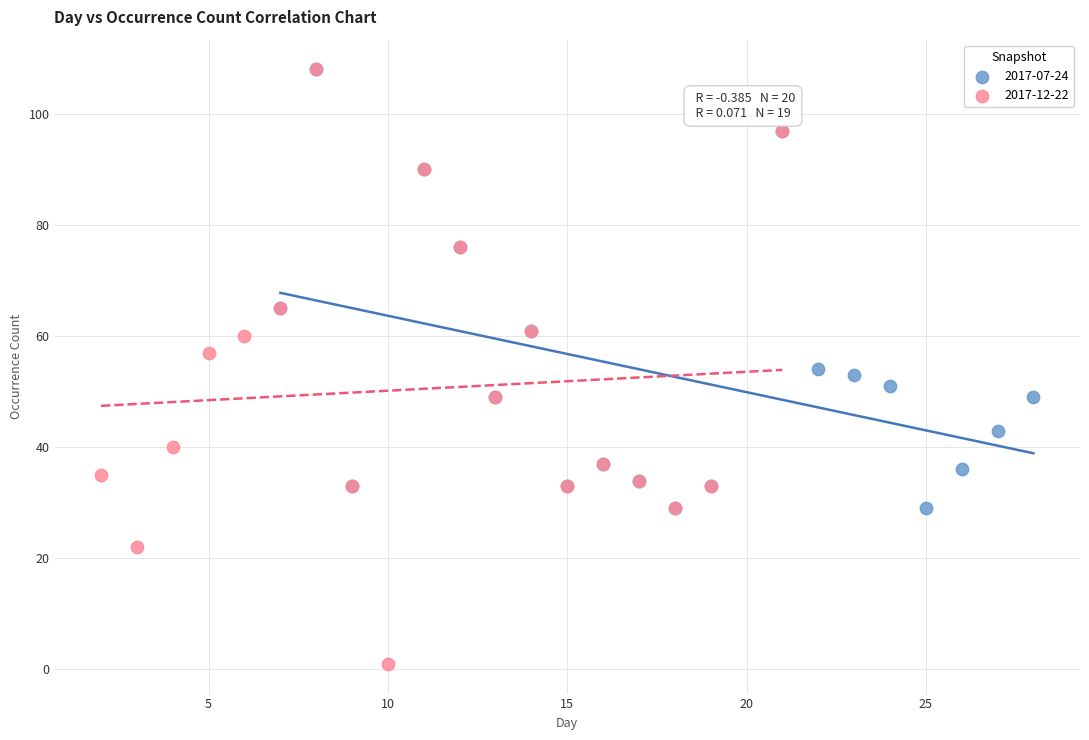

Which series contains the lowest Y value?

2017-12-22